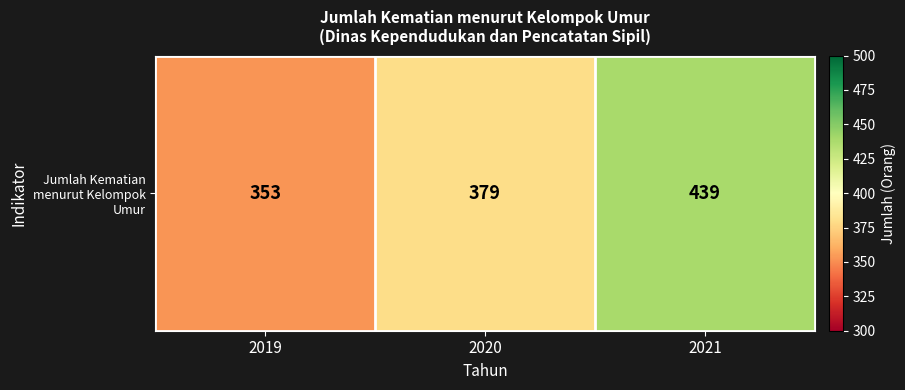

What is the sum of the values at 2021 and 2020?

818